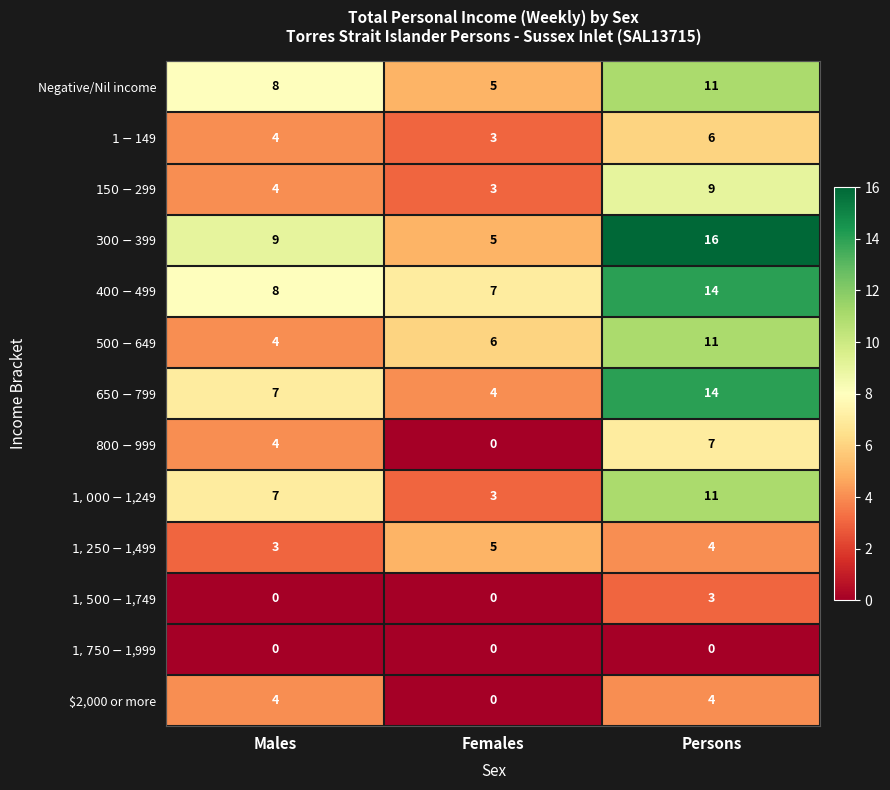

True or false: Negative/Nil income has a value of 8 at Males.

True